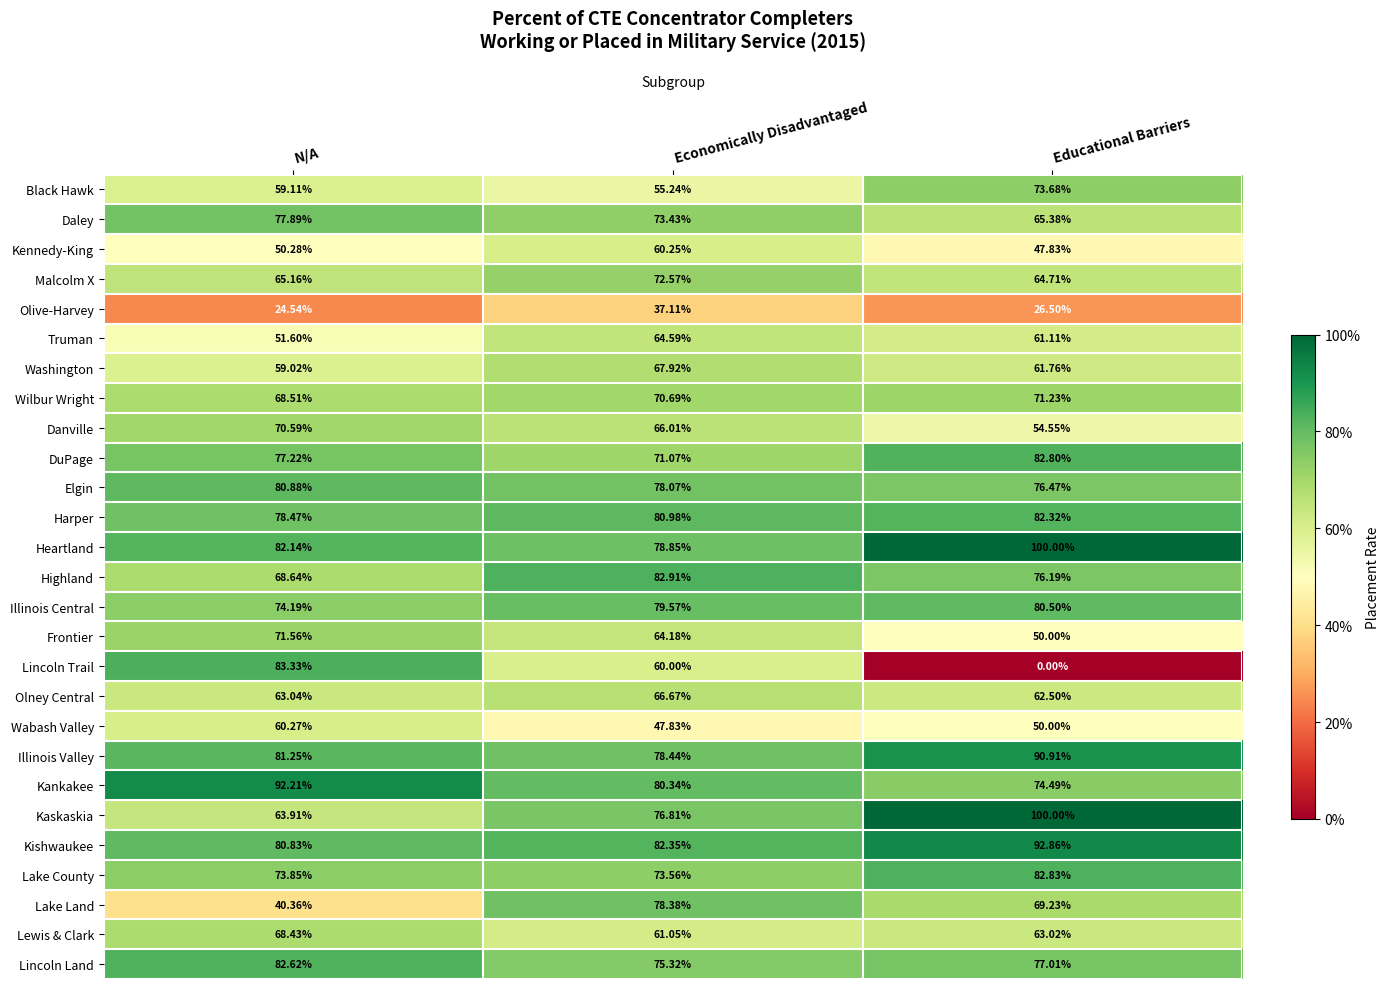

What is the difference between the highest and lowest values at Educational Barriers?

100.0